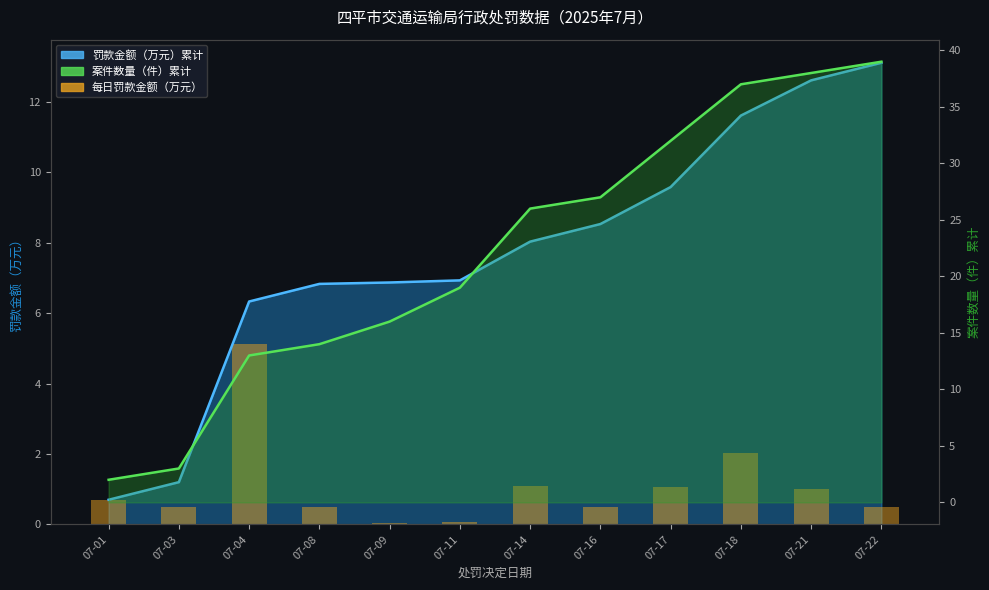

What is the difference between the second highest and second lowest values?

2.0